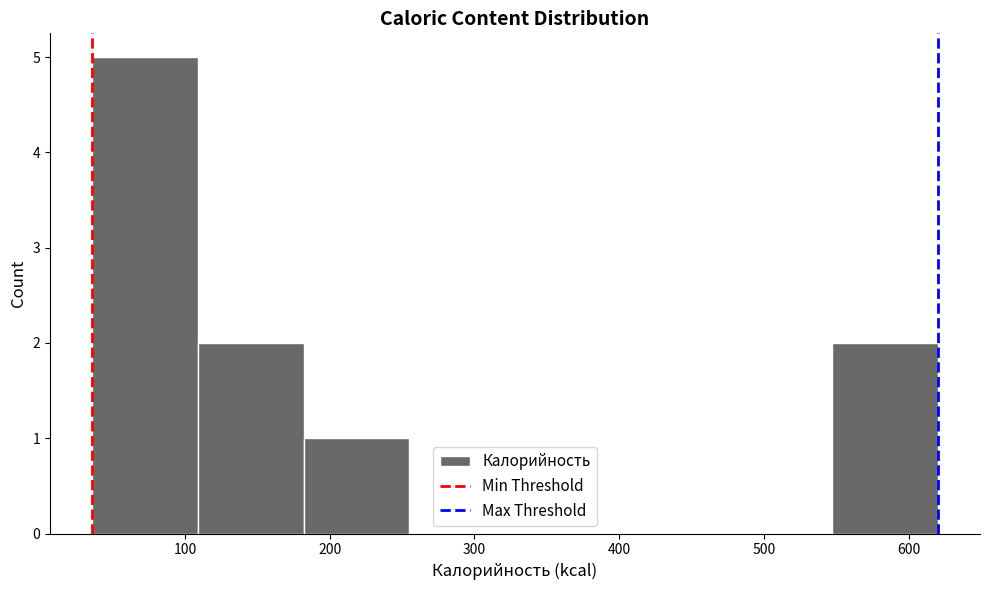

Reading left to right, list every bar in this chart as the range it spans on the x-axis followed by its height. Neither the bar edges nor the heights are printed on the chart, so give them approximately, as read against the axes.

36 to 109: 5
109 to 182: 2
182 to 255: 1
255 to 328: 0
328 to 401: 0
401 to 474: 0
474 to 547: 0
547 to 620: 2